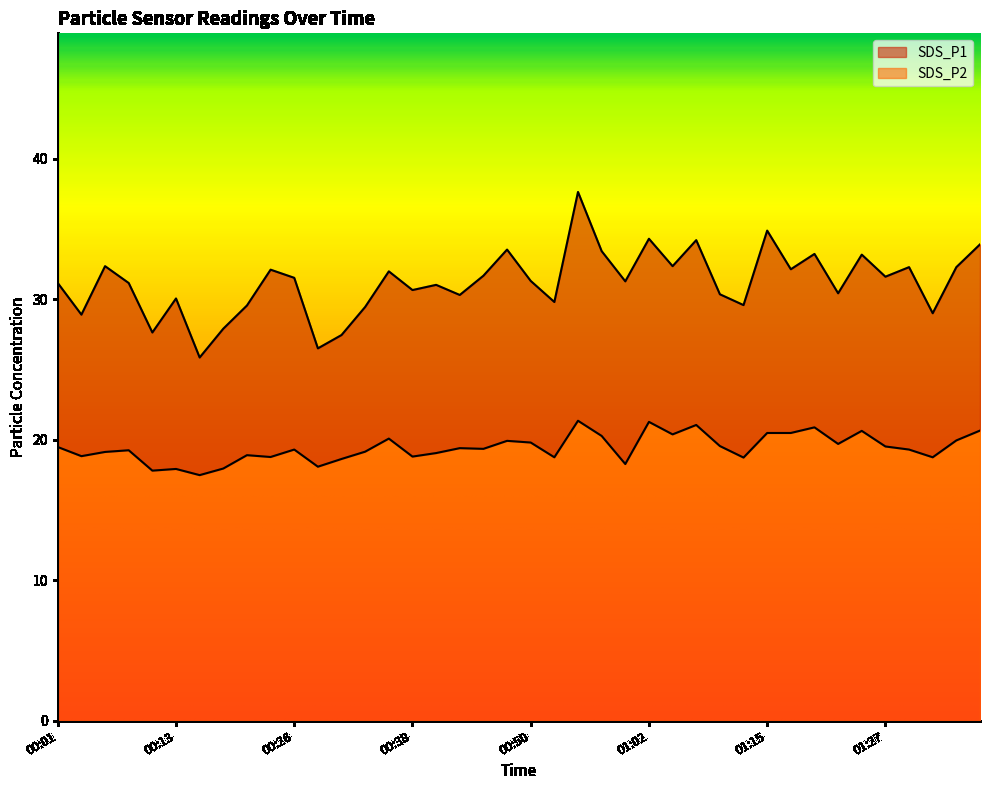

What is the total value across all series at 01:32?

47.8